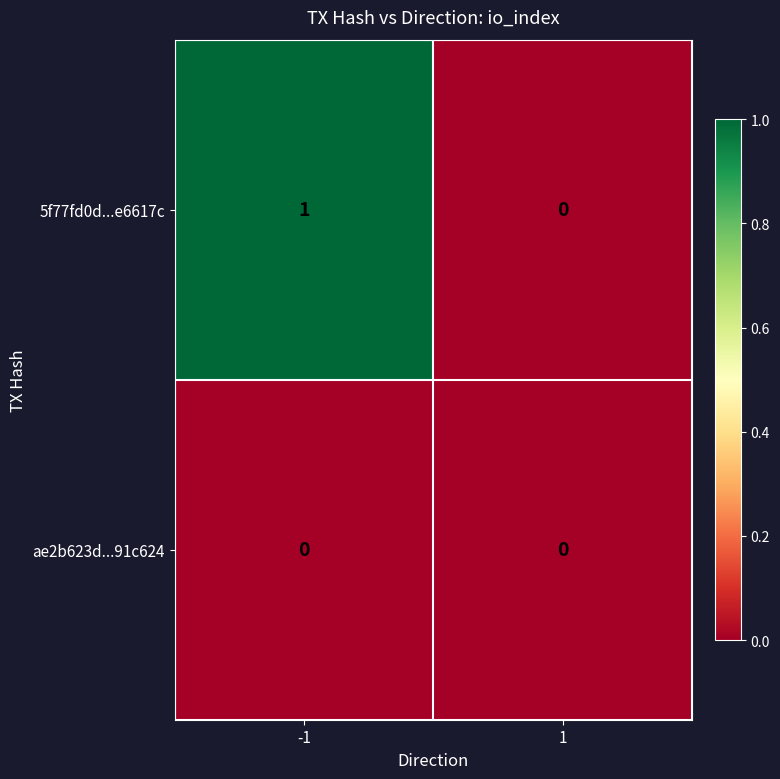

At which category is the sum across all series the highest?

-1